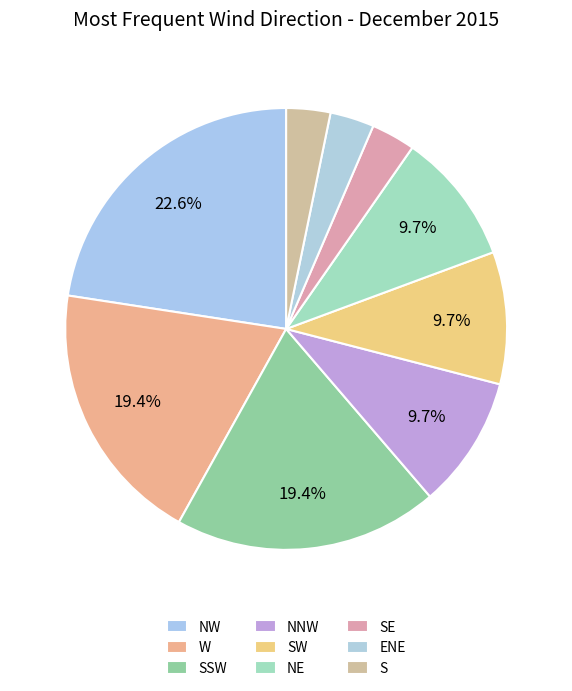

Count the number of slices in the pie.

9